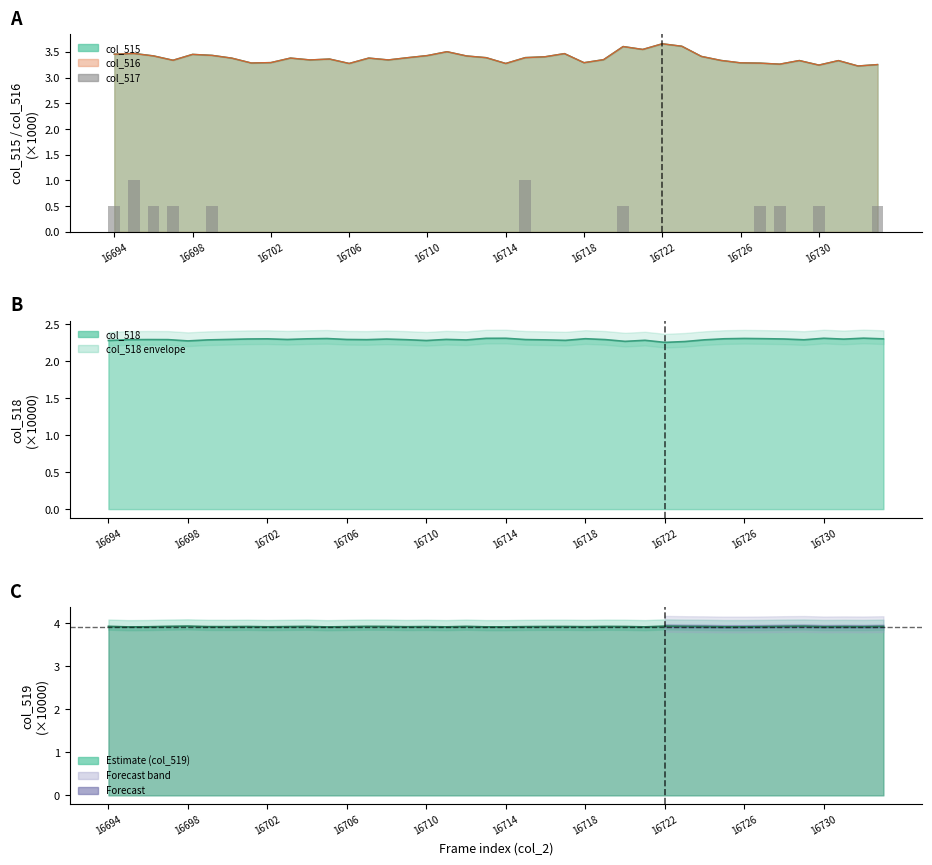

Does the chart contain any negative values?

No